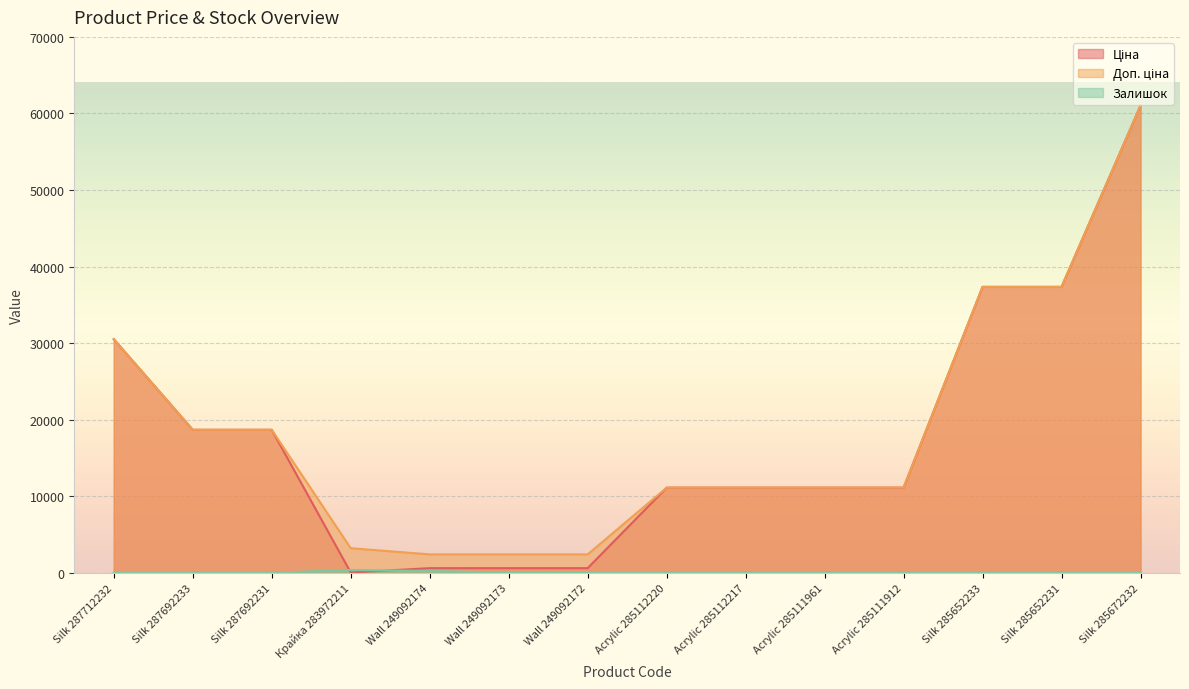

True or false: Доп. ціна has a value of 61024.7 at Silk 285672232.

True